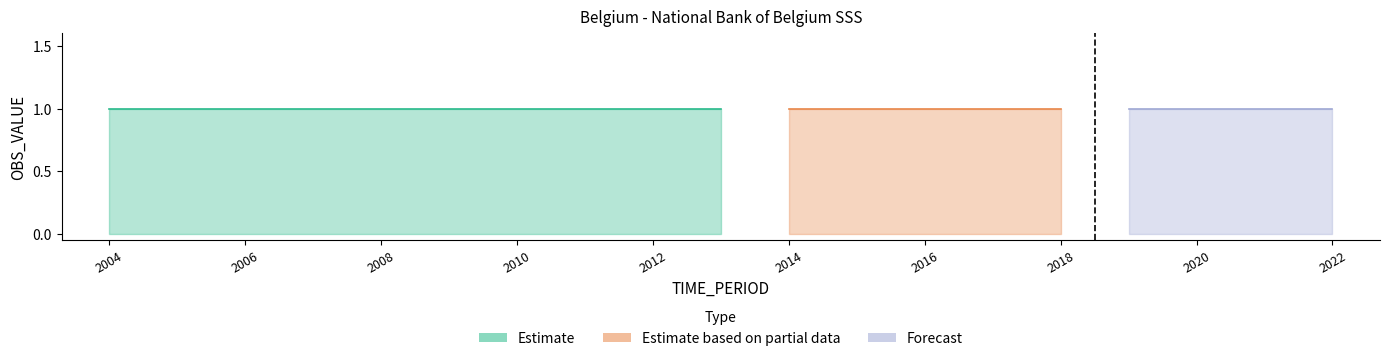

What is the average value of the OBS_VALUE series?

1